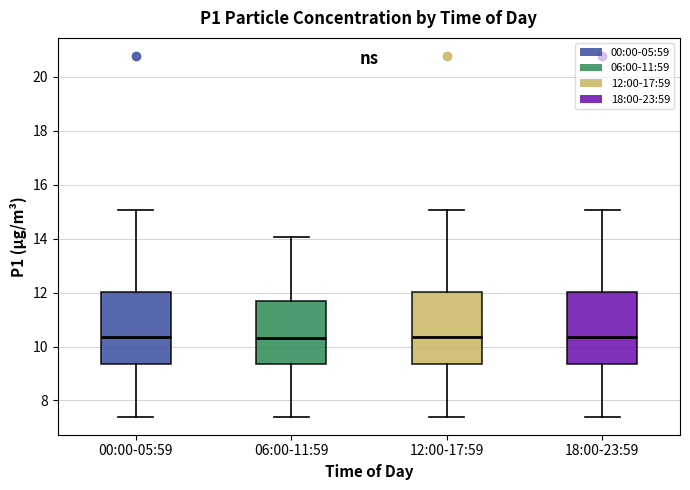

Reading left to right, read every box against the y-axis: the position of its median line, the range the box covers, and the ends of its whiskers. The values are not printed on the chart, so give them approximately, as read against the axis.

00:00-05:59: median 10.4, box 9.4 to 12.0, whiskers 7.4 to 15.0
06:00-11:59: median 10.4, box 9.4 to 11.6, whiskers 7.4 to 14.0
12:00-17:59: median 10.4, box 9.4 to 12.0, whiskers 7.4 to 15.0
18:00-23:59: median 10.4, box 9.4 to 12.0, whiskers 7.4 to 15.0